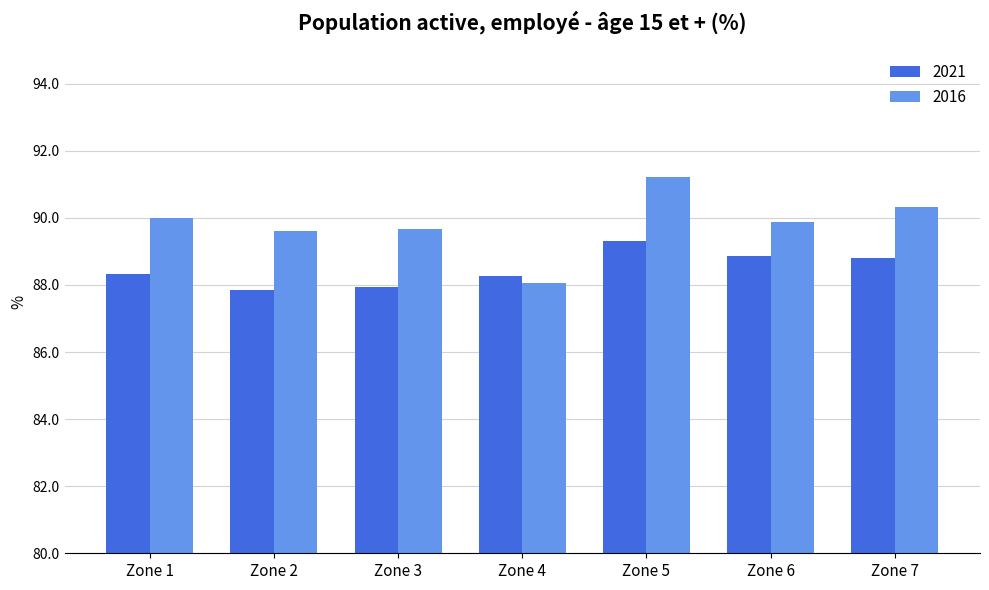

Which series has the largest total across all categories?

2016